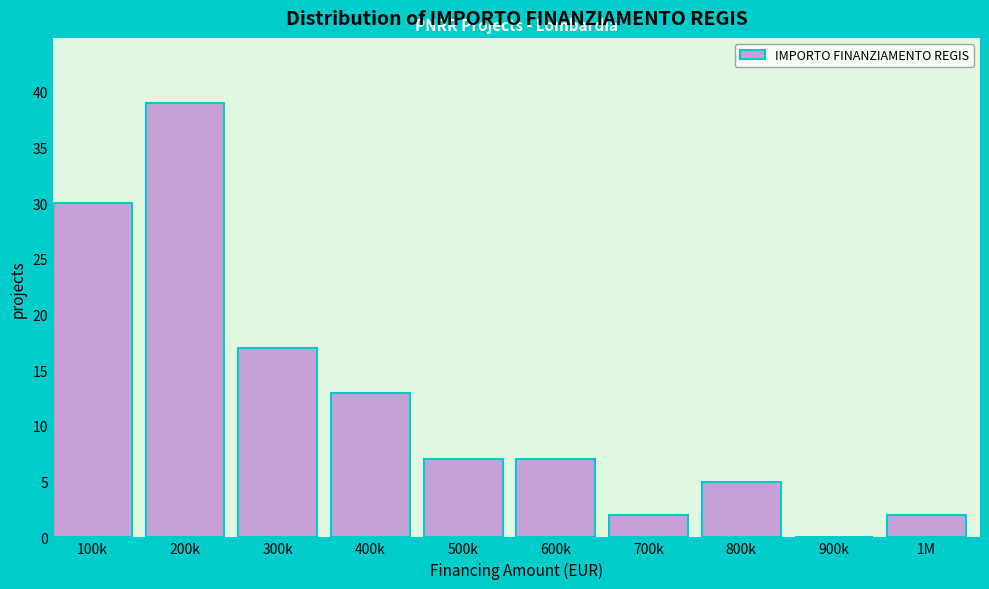

Reading left to right, extract all data points from this chart.

100k=30	200k=39	300k=17	400k=13	500k=7	600k=7	700k=2	800k=5	900k=0	1M=2